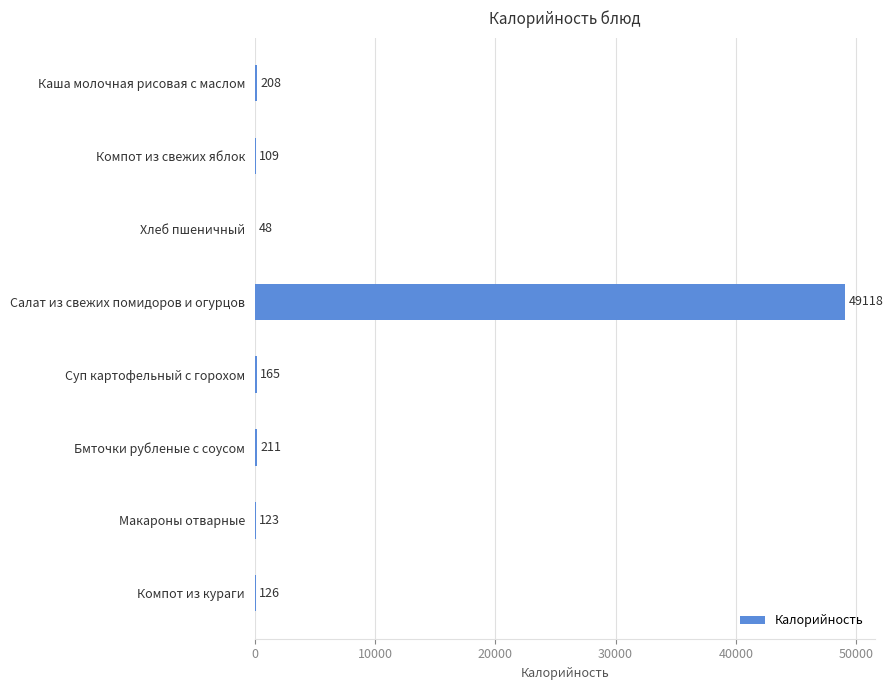

The chart shows a value of 211 at Бмточки рубленые с соусом. True or false?

True